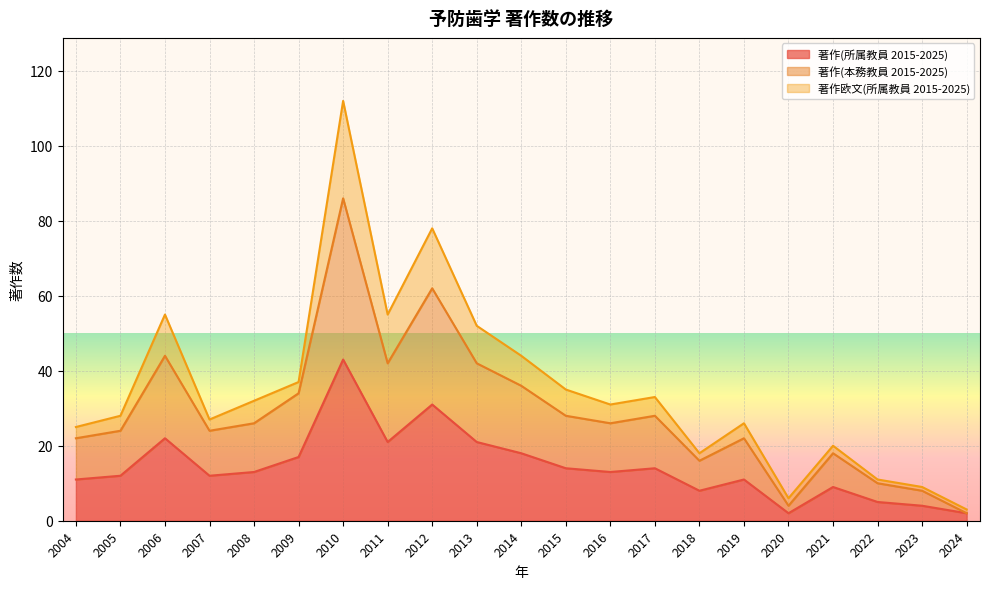

How many interior local peaks does the 著作(所属教員 2015-2025) series have?

6